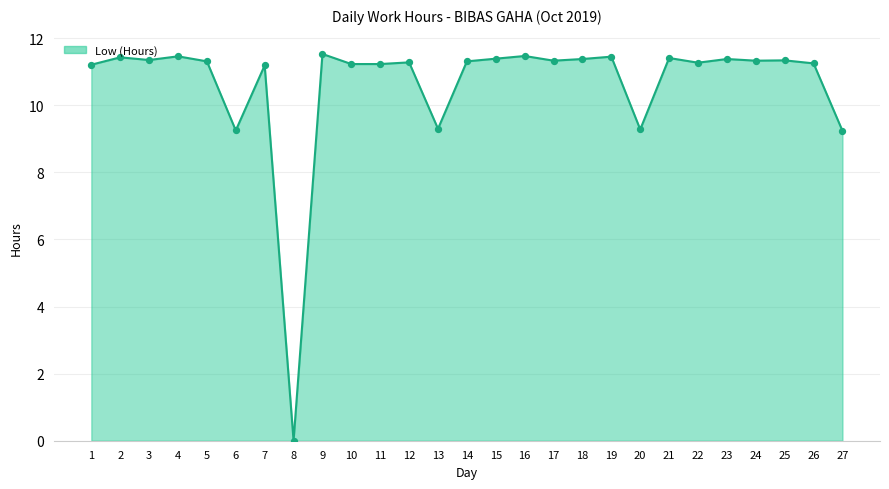

Which has a higher value, 7 or 13?

7